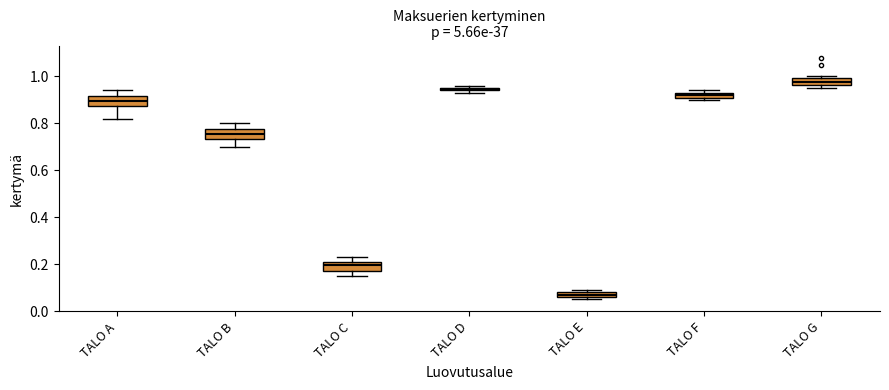

Where does the lower whisker of the box for TALO C end on the y-axis? The values are not printed on the chart, so give them approximately, as read against the axis.

0.16